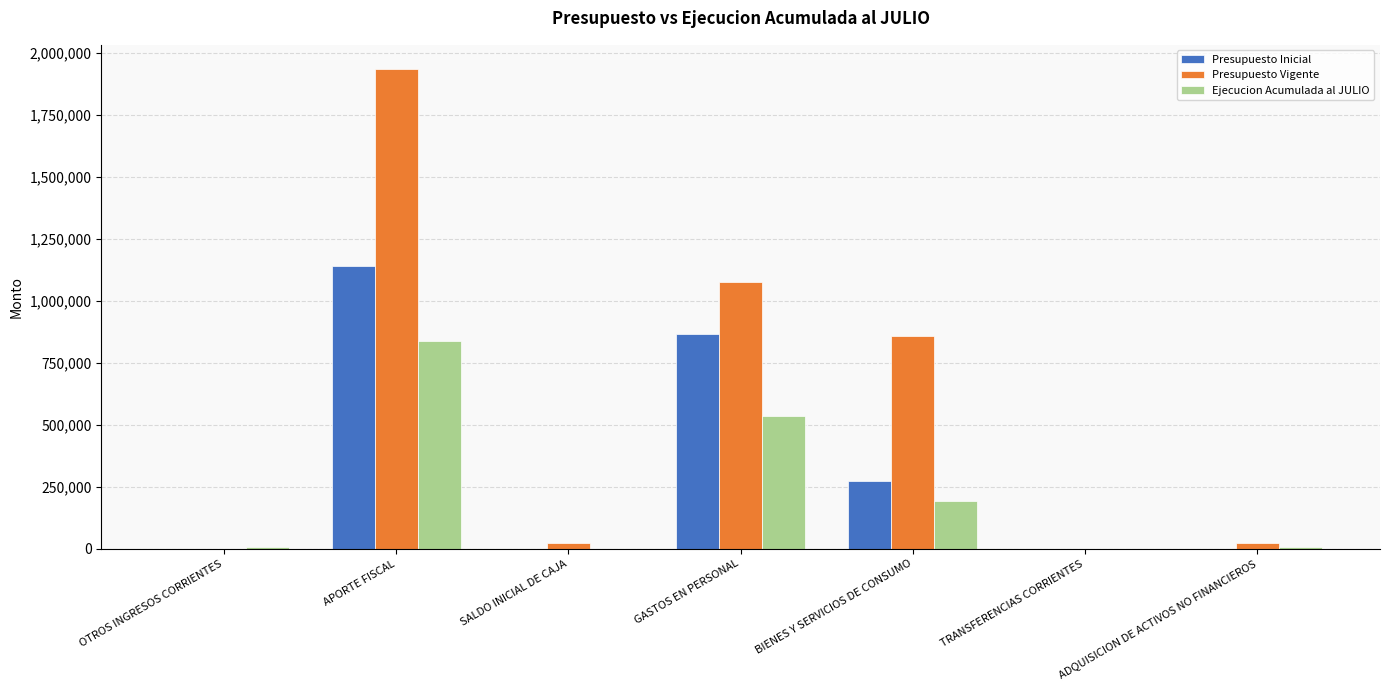

How many groups of bars are there?

7